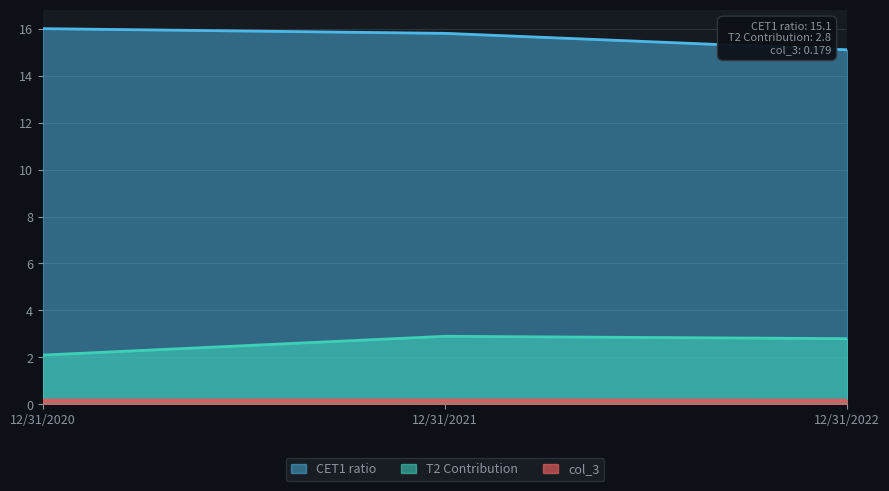

Reading left to right, extract all data points from this chart.

CET1 ratio: 16.0	15.8	15.1
T2 Contribution: 2.1	2.9	2.8
col_3: 0.2	0.2	0.2